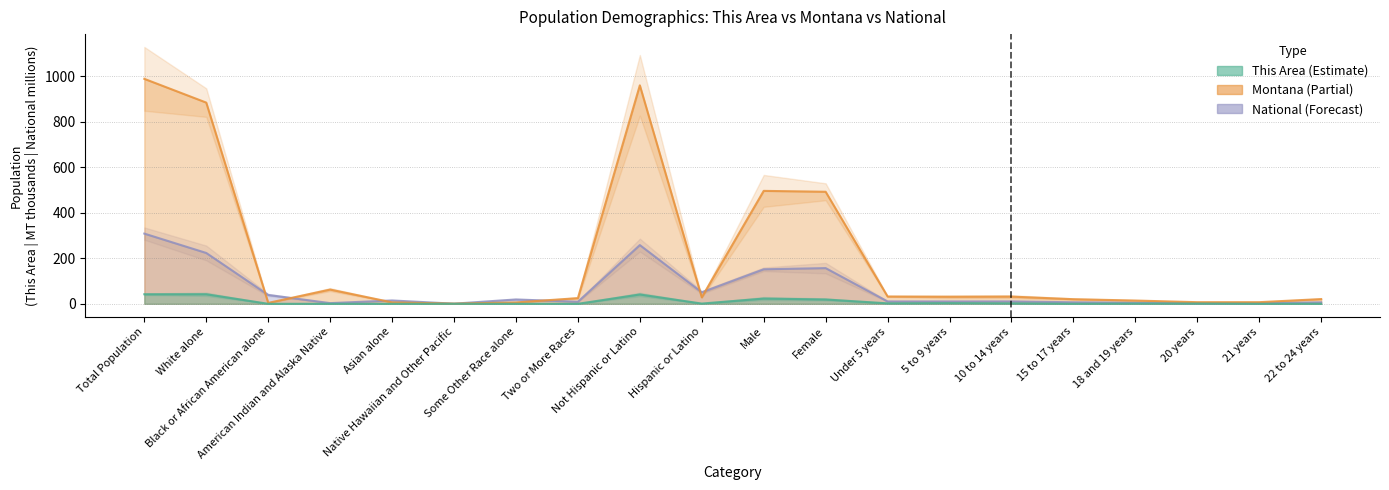

Does the chart display data point markers on the line(s)?

No